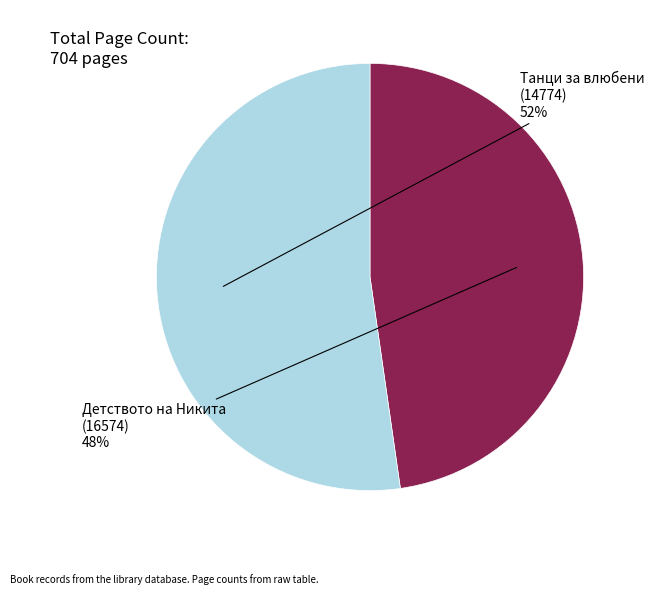

To the nearest percent, what is the combined percentage of Танци за влюбени (14774) and Детството на Никита (16574)?

100%